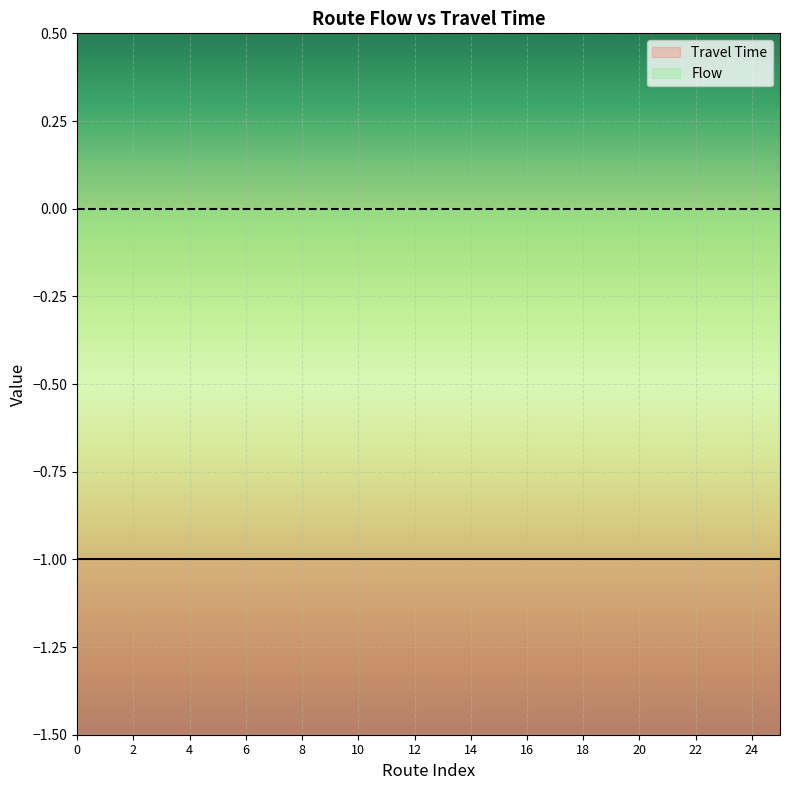

Is the value of Flow at 18 greater than the value of Travel Time at 12?

Yes